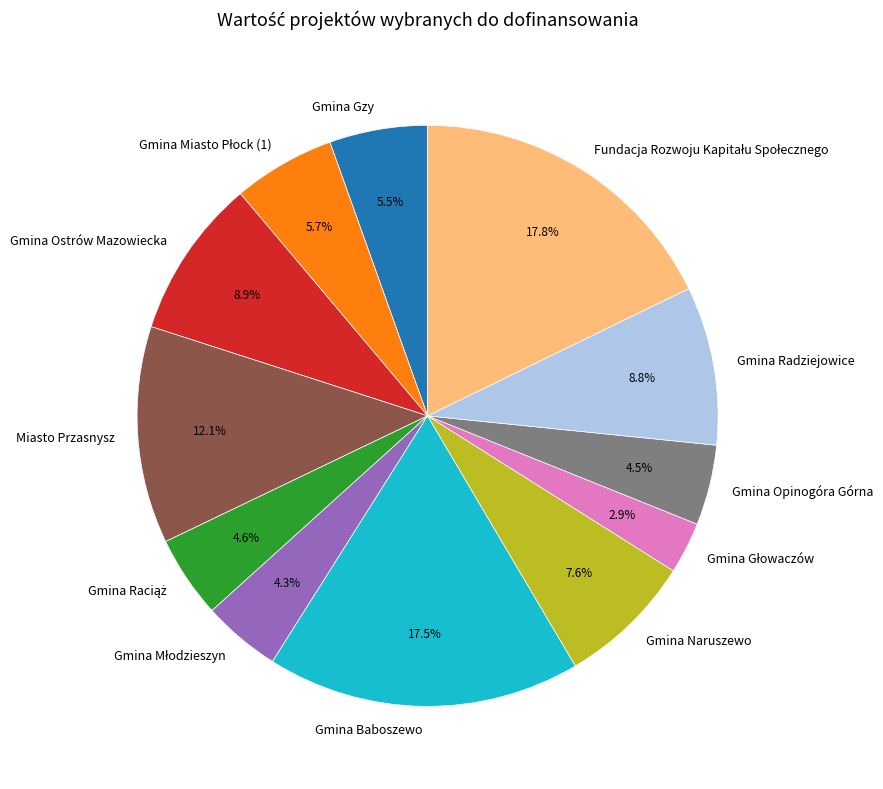

Does Gmina Gzy account for over 50% of the chart?

No